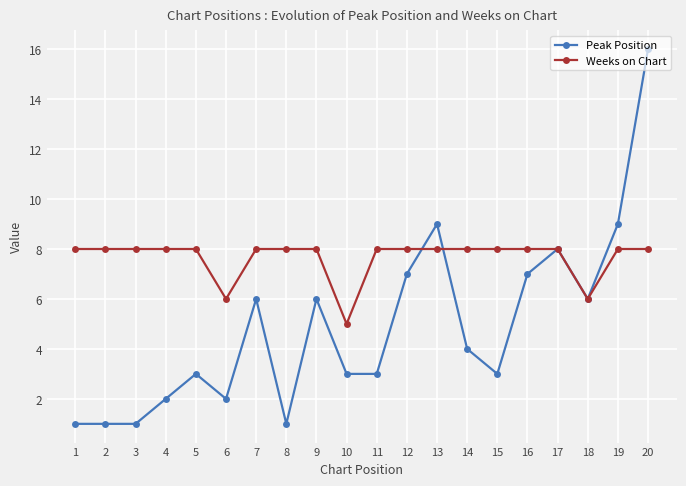

What is the greatest value displayed?

16